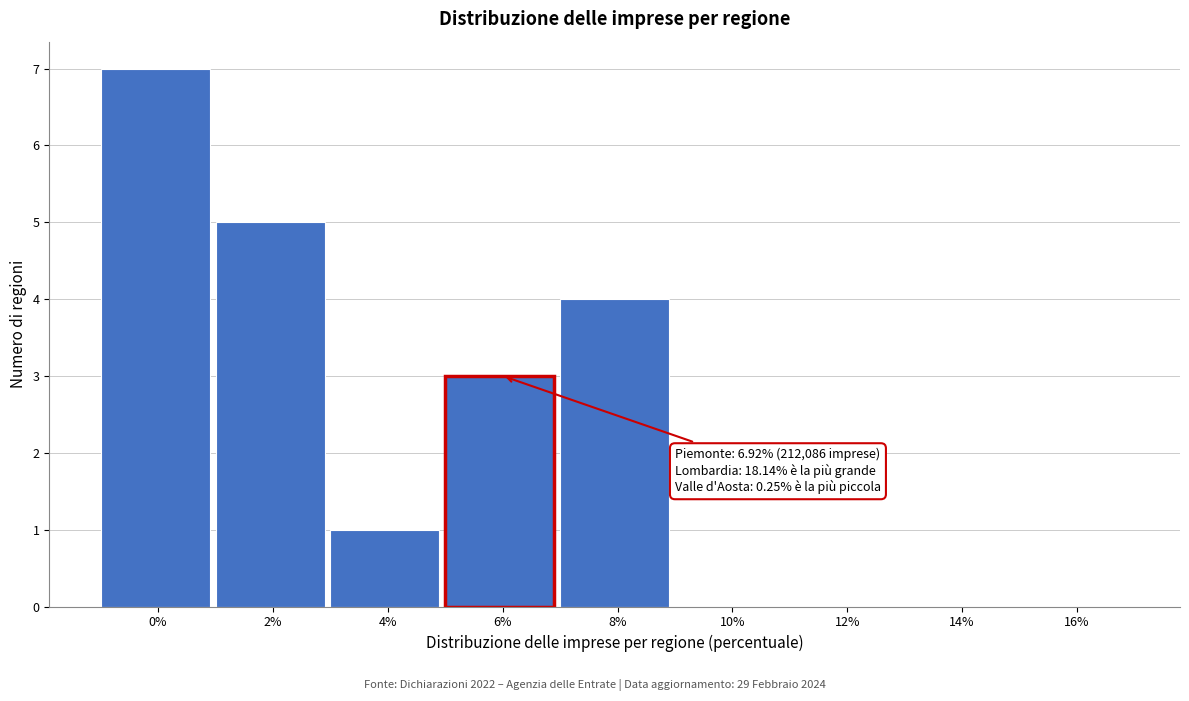

Reading right to left, what are all the values shown in this chart?

16%=0	14%=0	12%=0	10%=0	8%=4	6%=3	4%=1	2%=5	0%=7